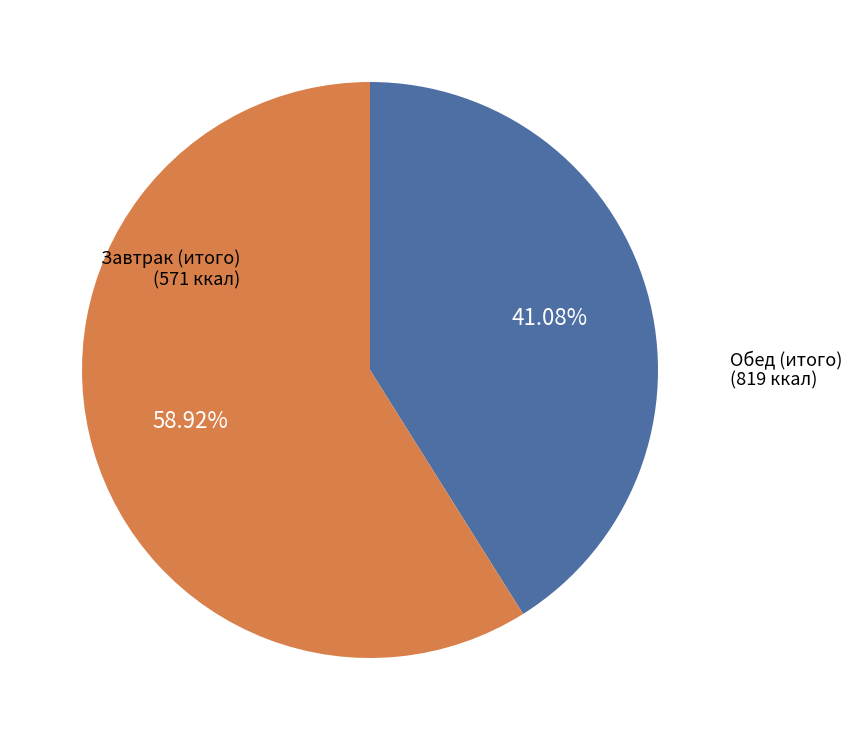

Does any single category account for the majority?

Yes